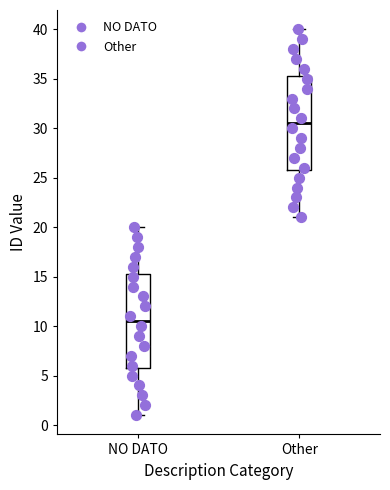

Which box's median line is the lowest?

NO DATO